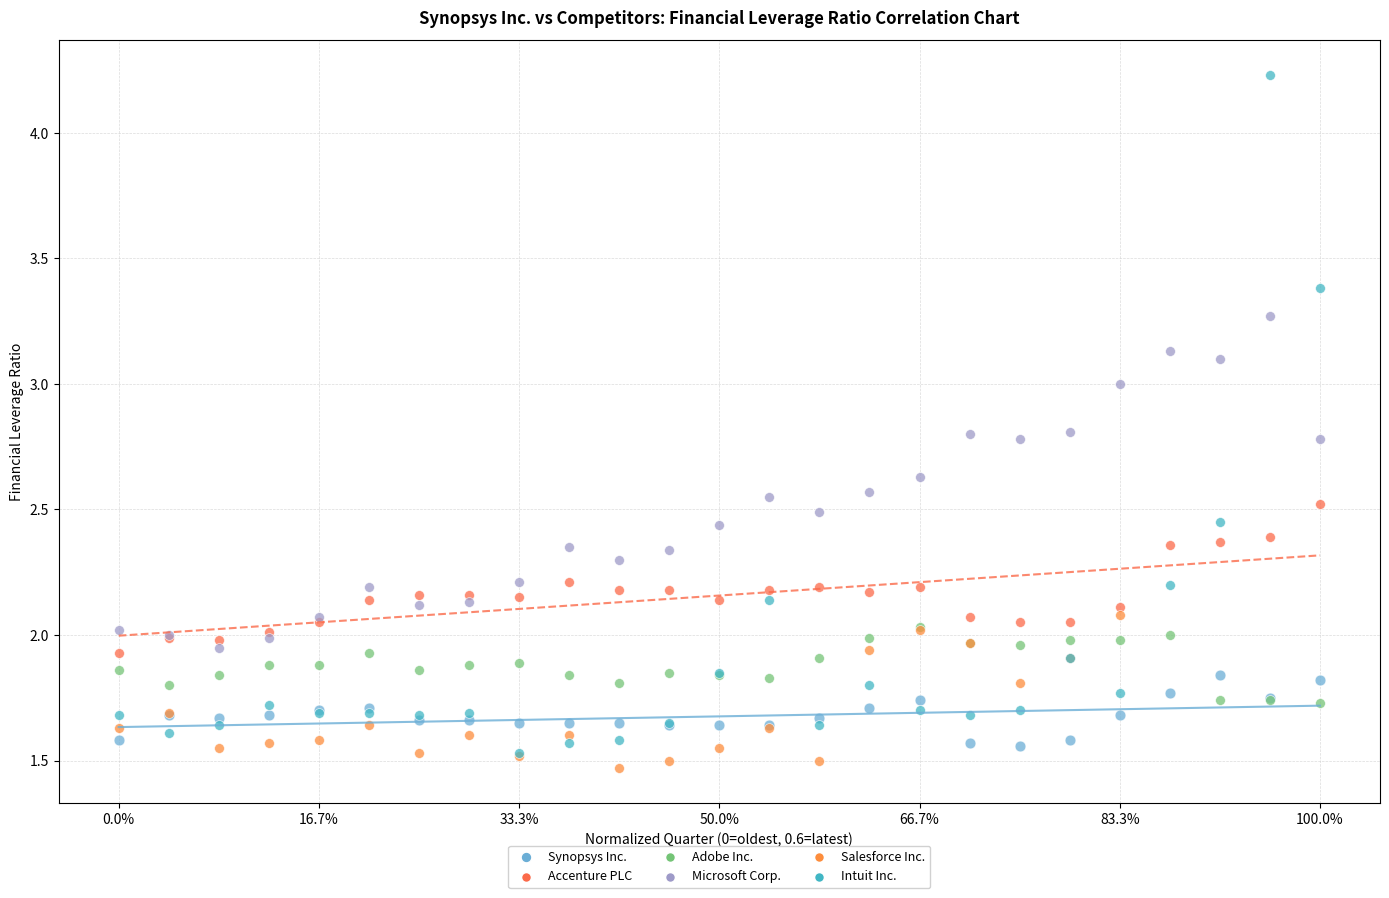

Which series contains the highest Y value?

Intuit Inc.